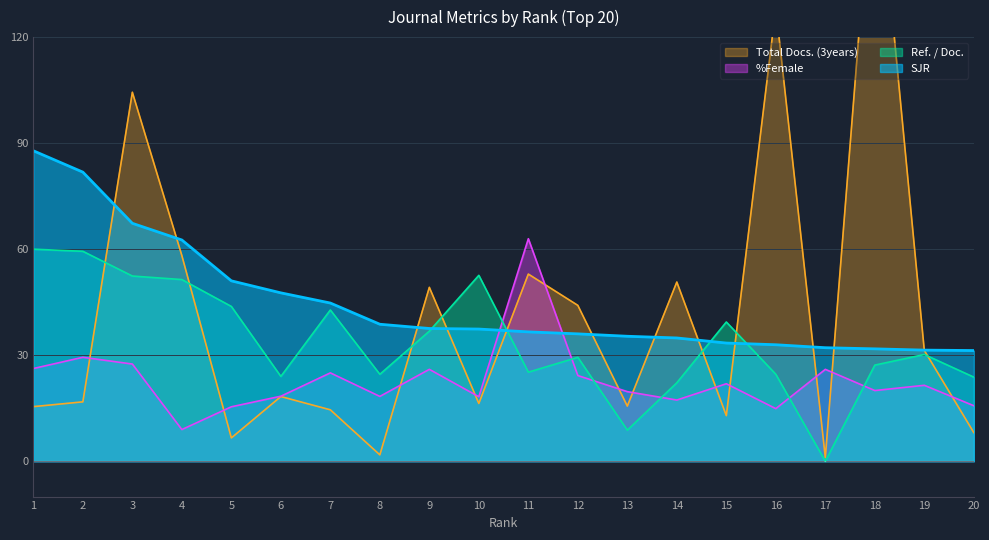

What is the maximum value shown in the chart?

177.6